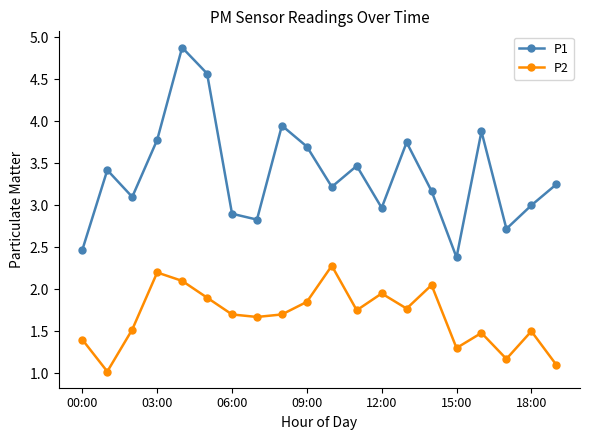

In P2, how many points are higher than both neighbors (excluding endpoints)?

6